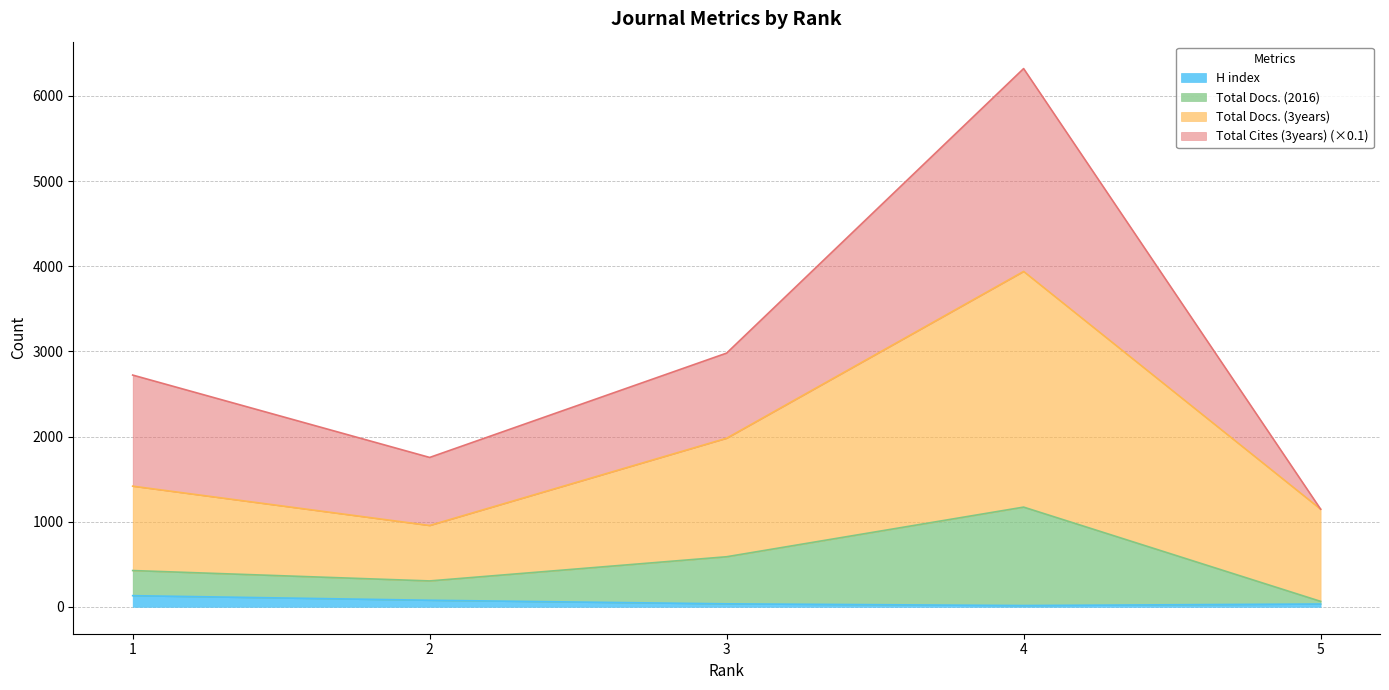

Between 1 and 5, which is larger?

1